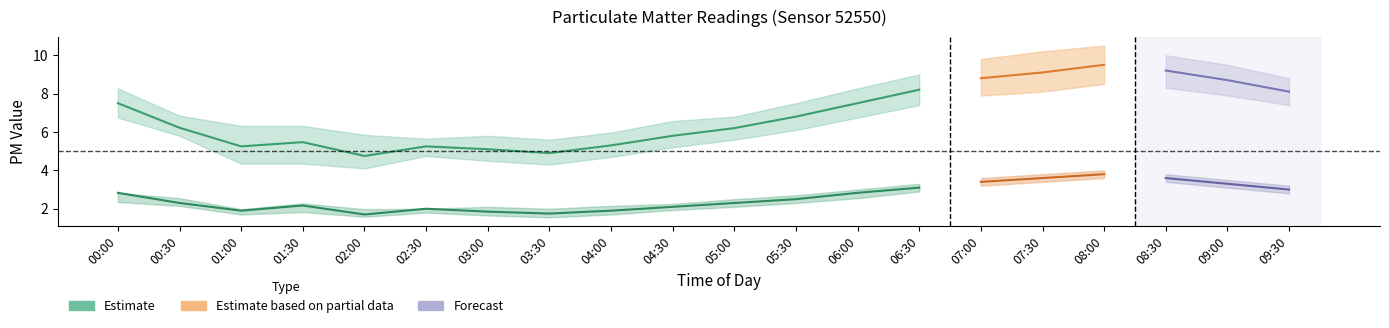

What is the smallest value displayed?

1.6